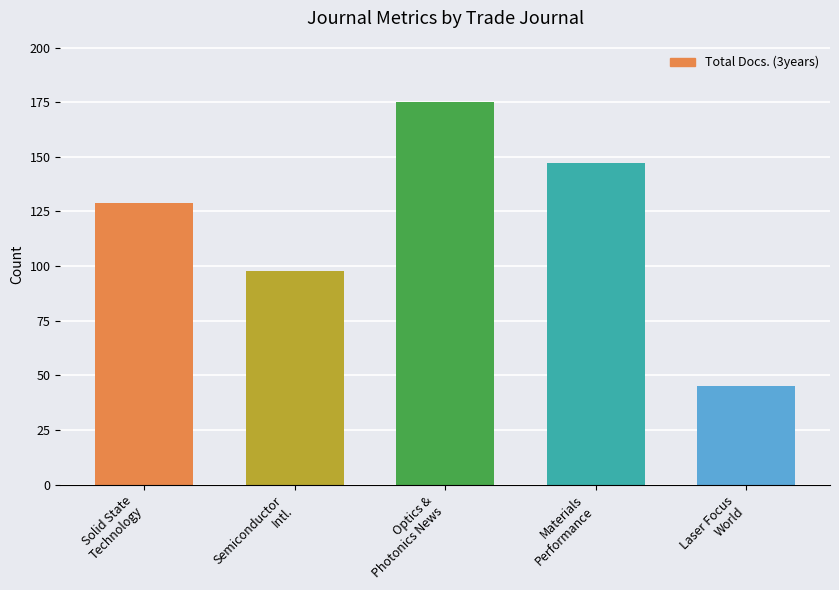

What is the approximate value at Semiconductor
Intl.?

98